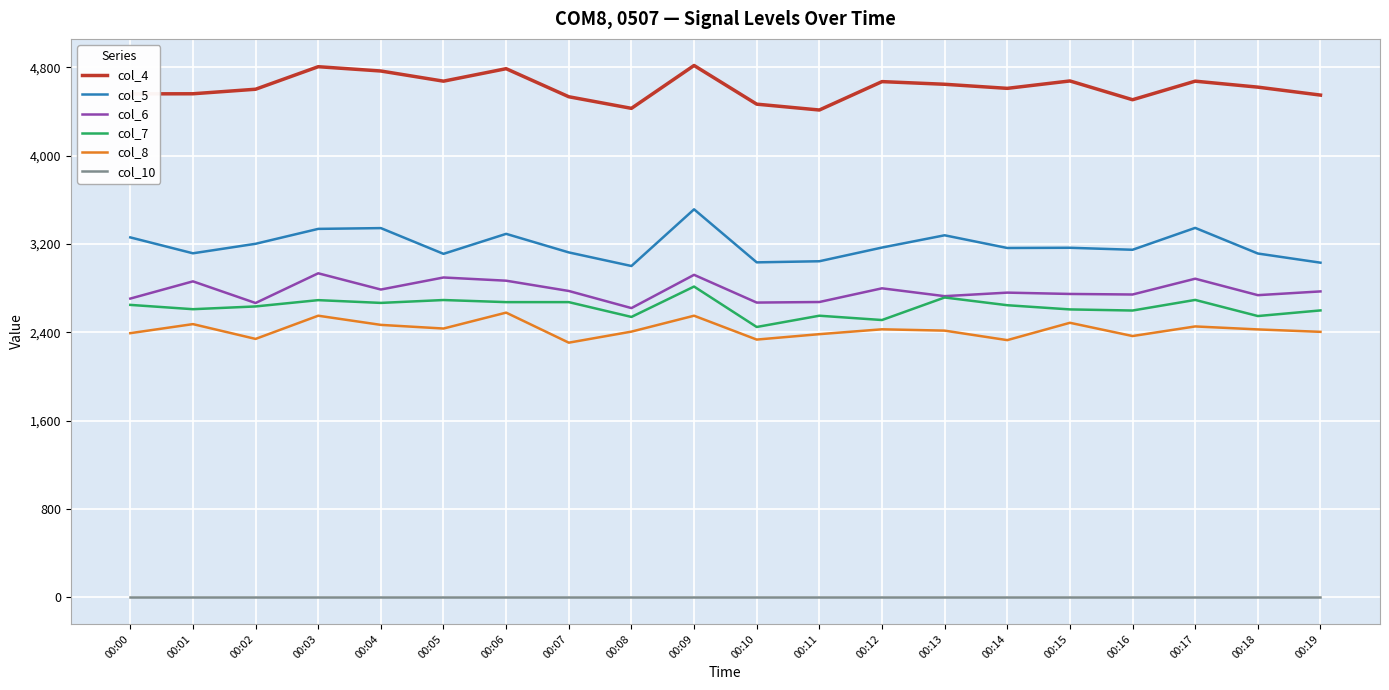

At which category is the sum across all series the highest?

00:09